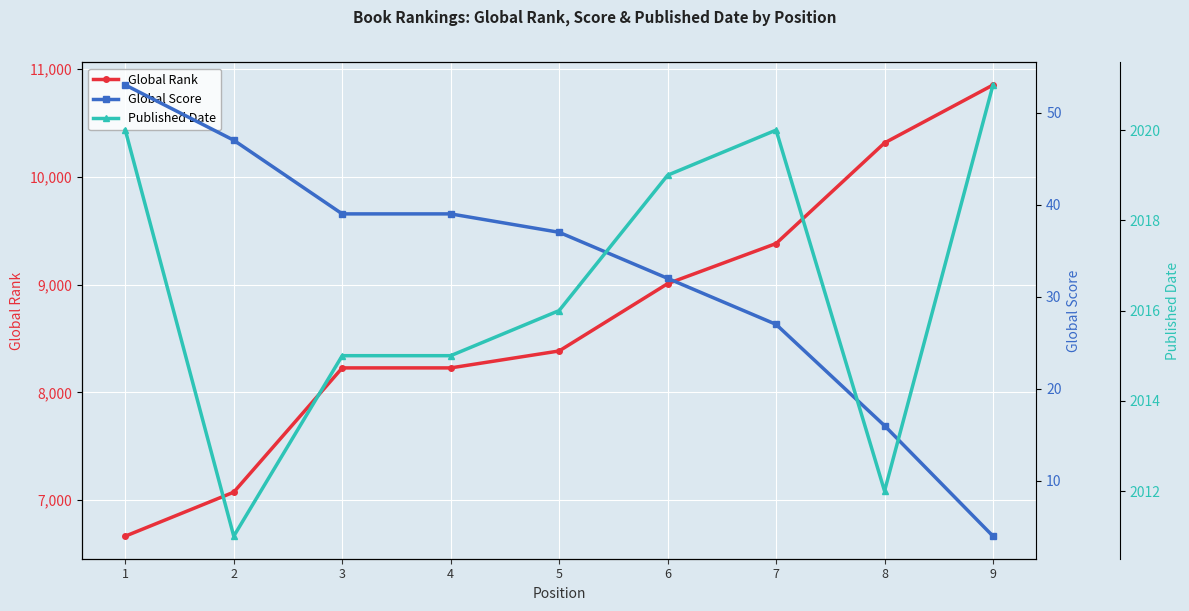

Is the value of Global Score at 8 greater than the value of Published Date at 4?

No